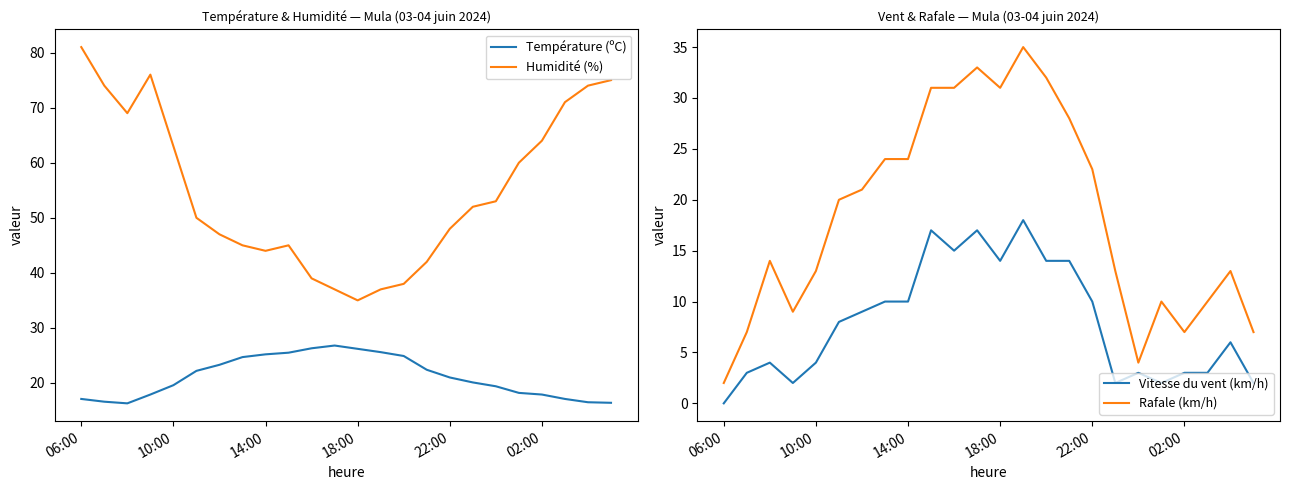

True or false: Rafale (km/h) and Humidité (%) cross at least once.

False